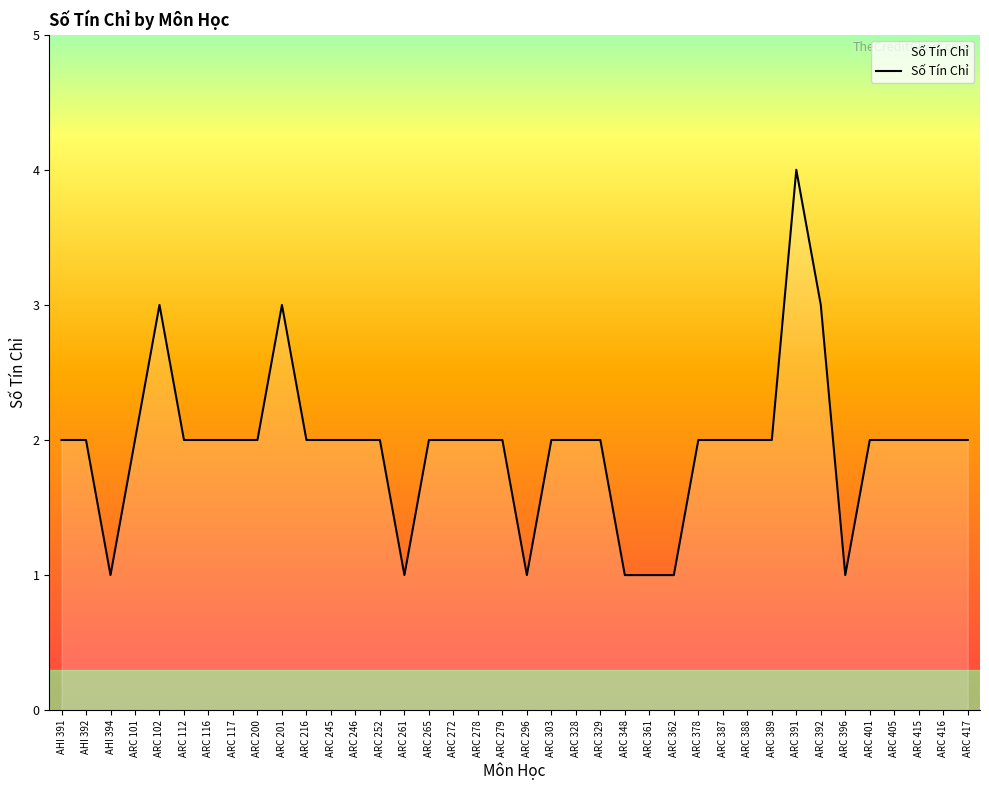

Which label corresponds to the largest value in the chart?

ARC 391